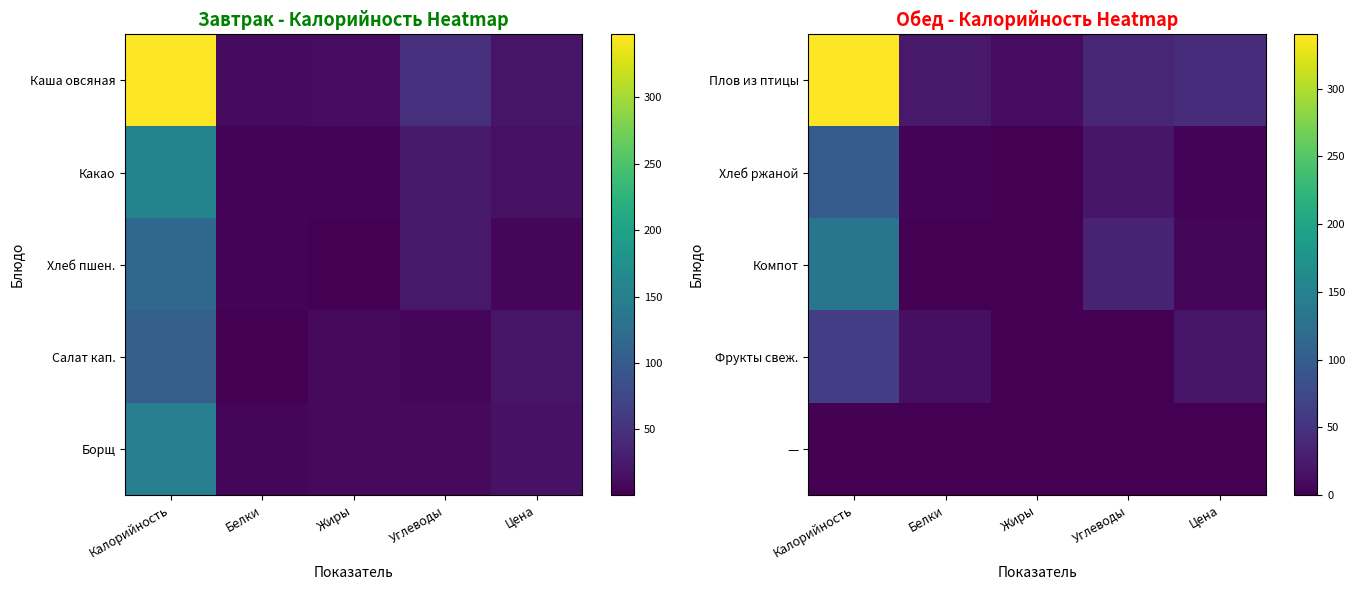

At Жиры, list the series in order from largest to smallest.

Плов из птицы, Хлеб ржаной, Фрукты свеж., Компот, —